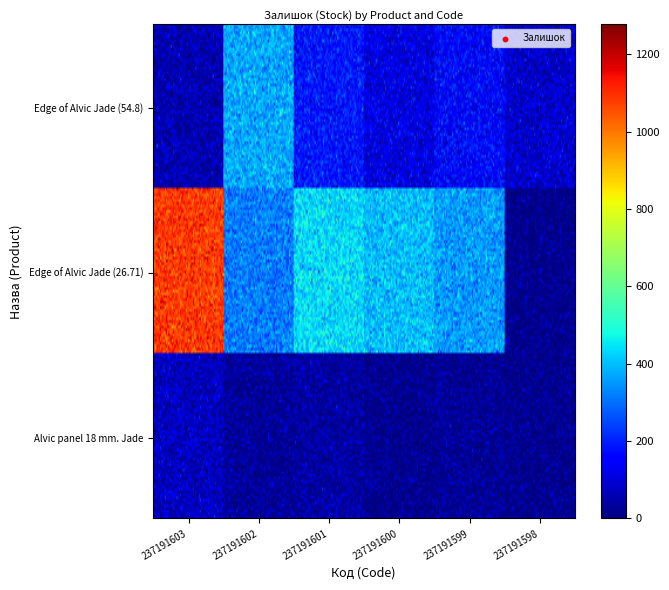

Reading left to right, extract all data points from this chart.

55	370	180	114	159	89	1082	315	434	397	354	72	20	32	2	15